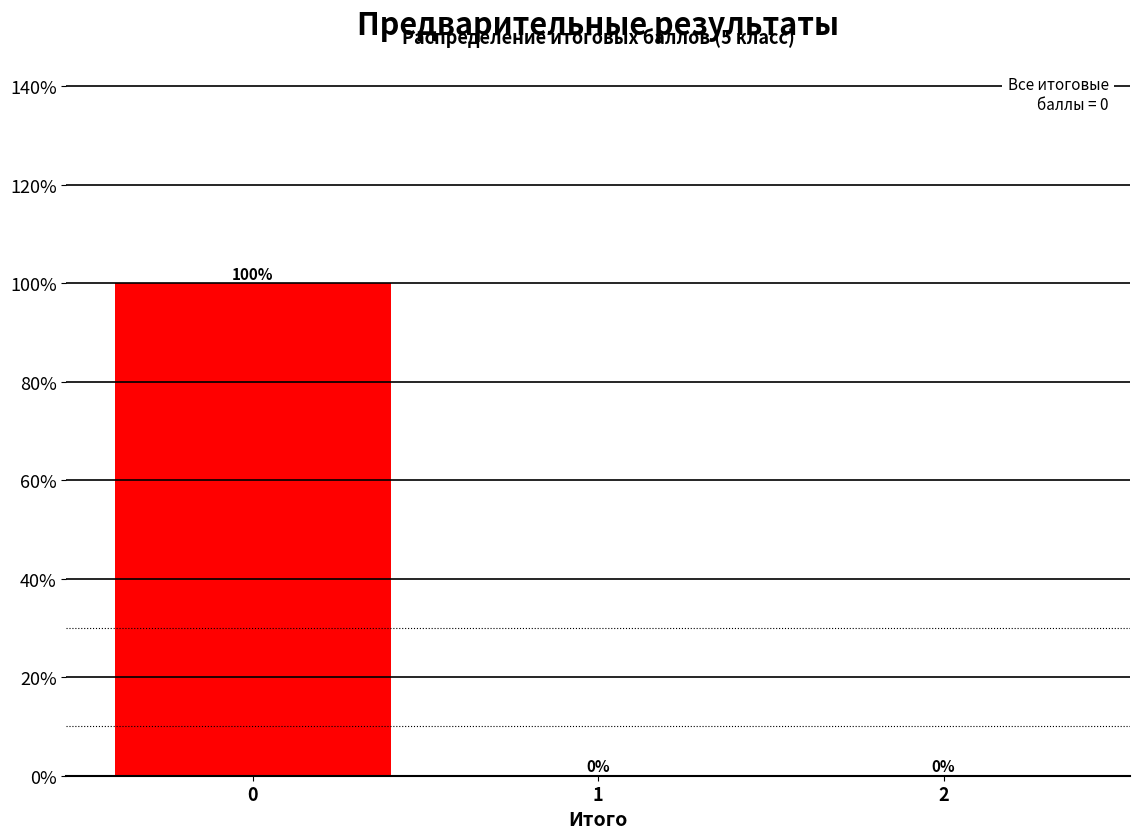

Reading right to left, list all the values displayed in this chart.

2=0	1=0	0=100